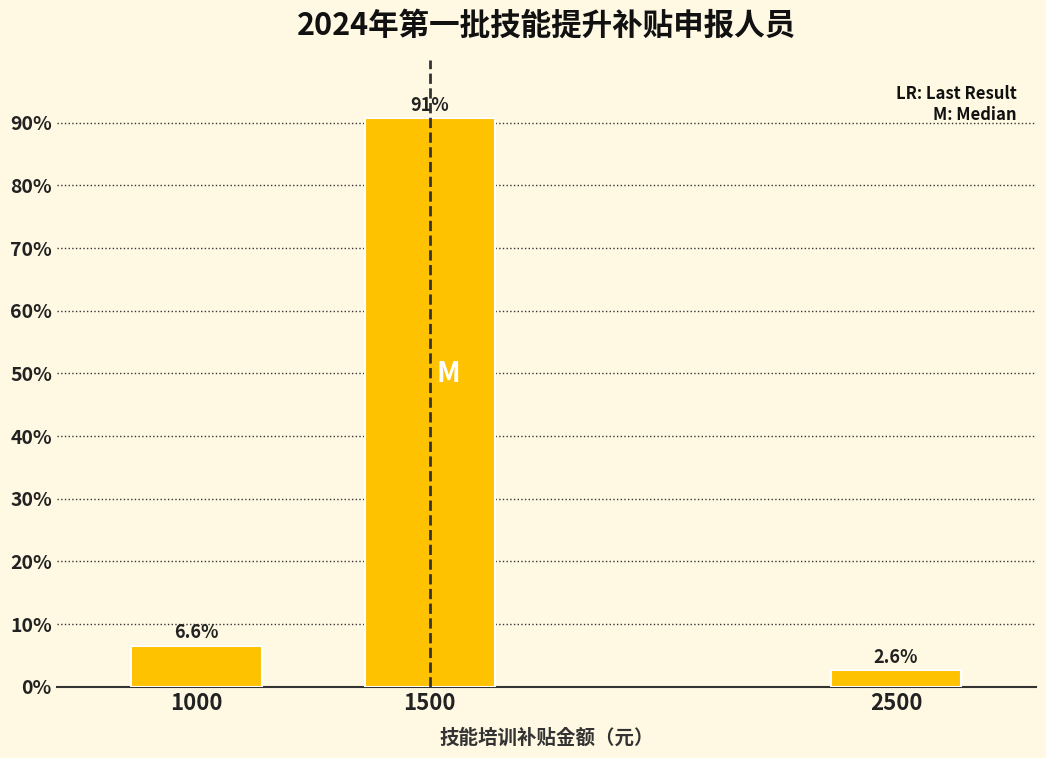

Reading right to left, what are all the values shown in this chart?

2500=2.6	1500=90.8	1000=6.6